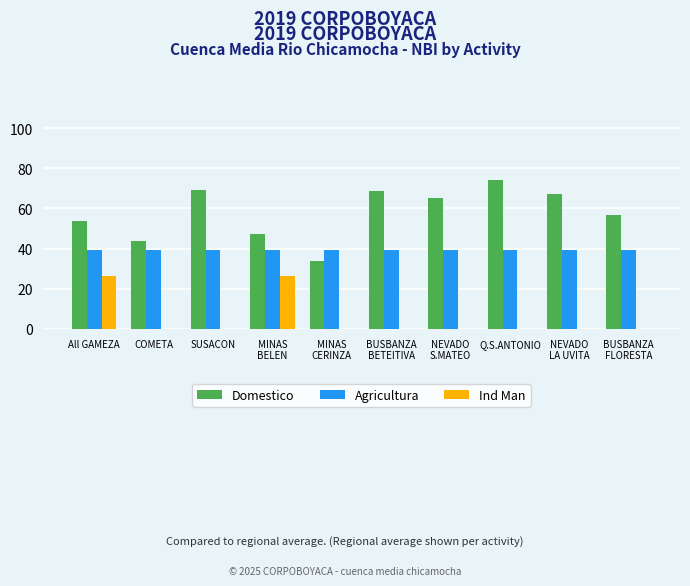

What is the average value of the Domestico series?

58.0